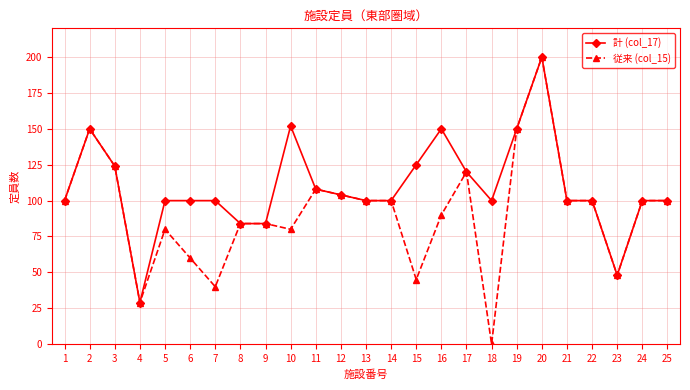

Is the value of 従来 (col_15) at 24 greater than the value of 計 (col_17) at 10?

No